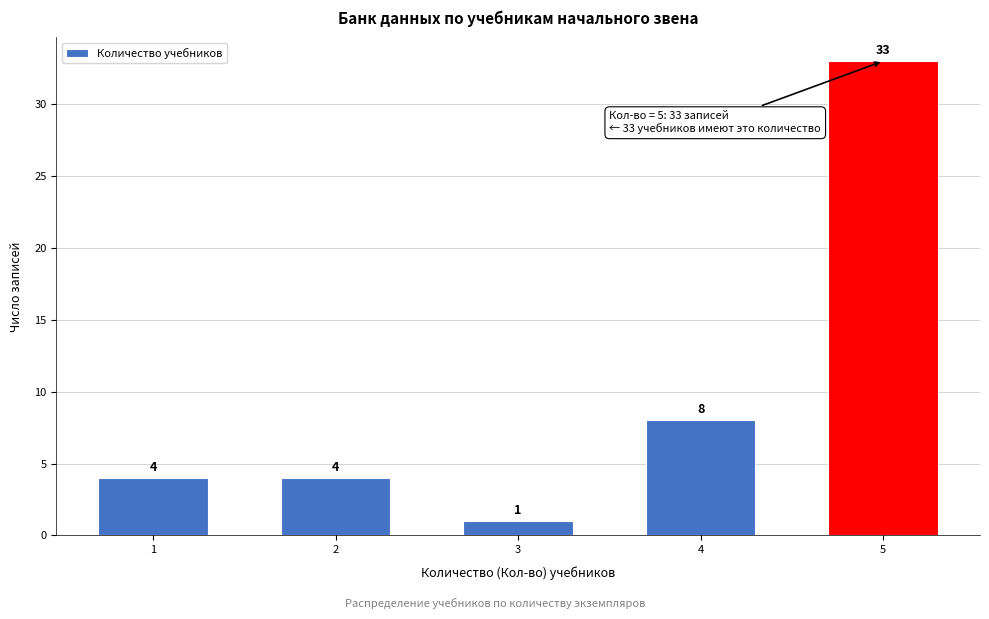

Reading left to right, transcribe all the data shown in this chart.

1=4	2=4	3=1	4=8	5=33